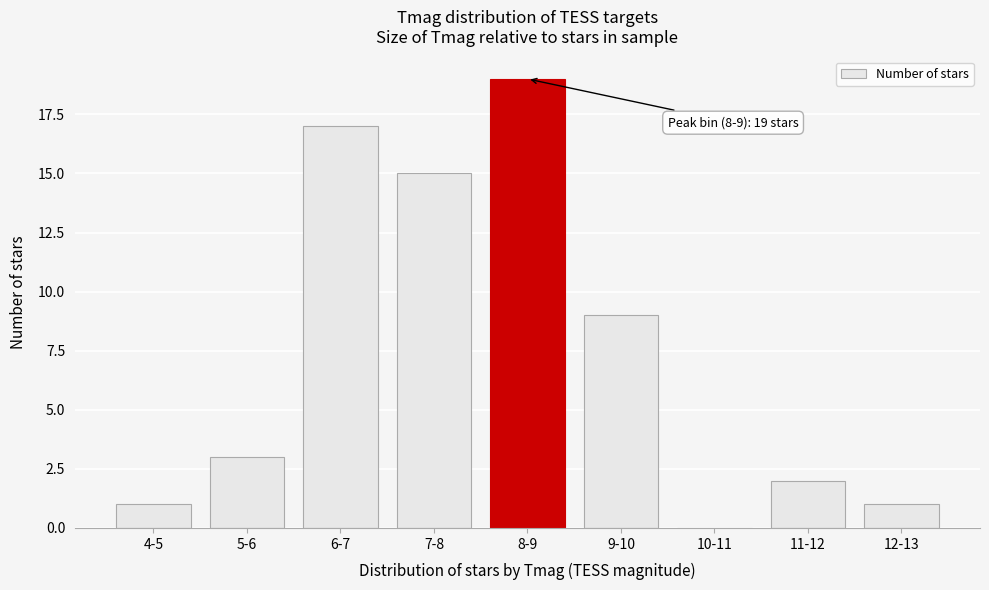

Reading right to left, what are all the values shown in this chart?

12-13=1	11-12=2	10-11=0	9-10=9	8-9=19	7-8=15	6-7=17	5-6=3	4-5=1